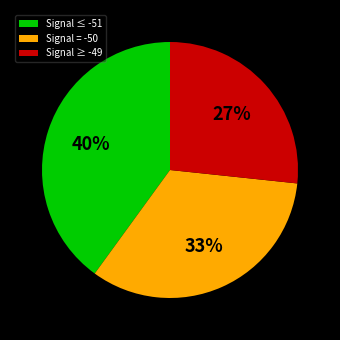

How many segments does this pie chart have?

3